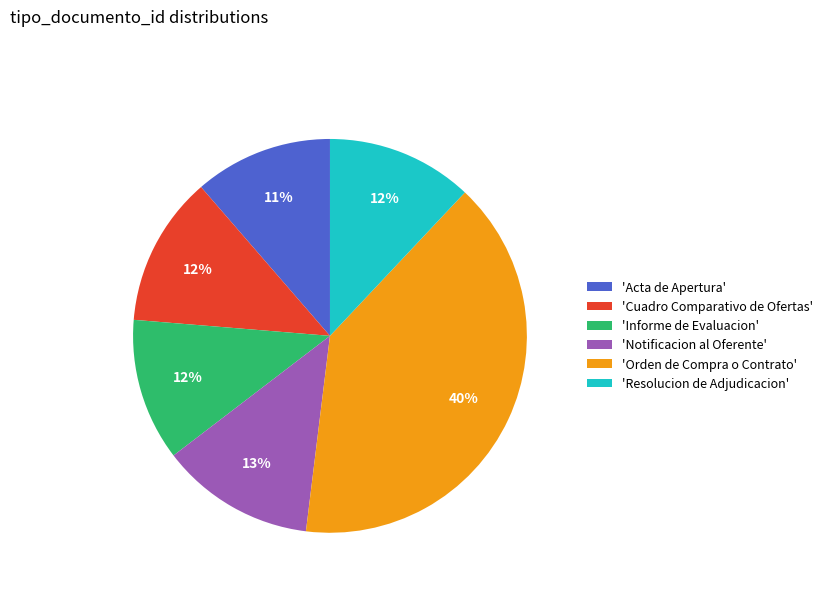

Between 'Cuadro Comparativo de Ofertas' and 'Orden de Compra o Contrato', which is larger?

'Orden de Compra o Contrato'